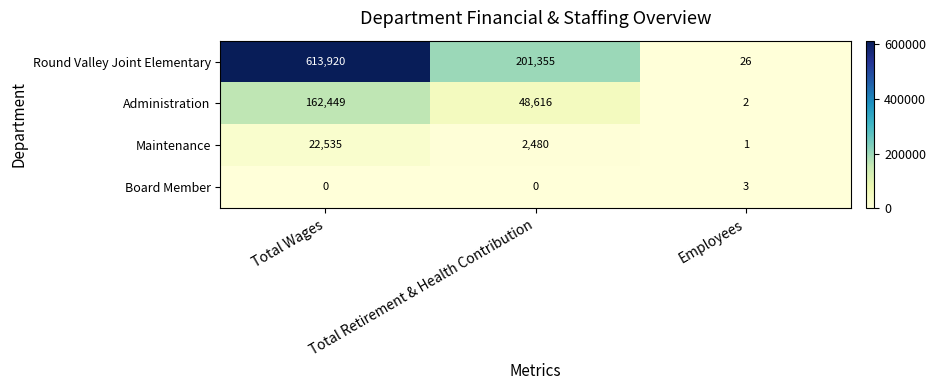

What is the difference between the highest and lowest values at Total Wages?

613920